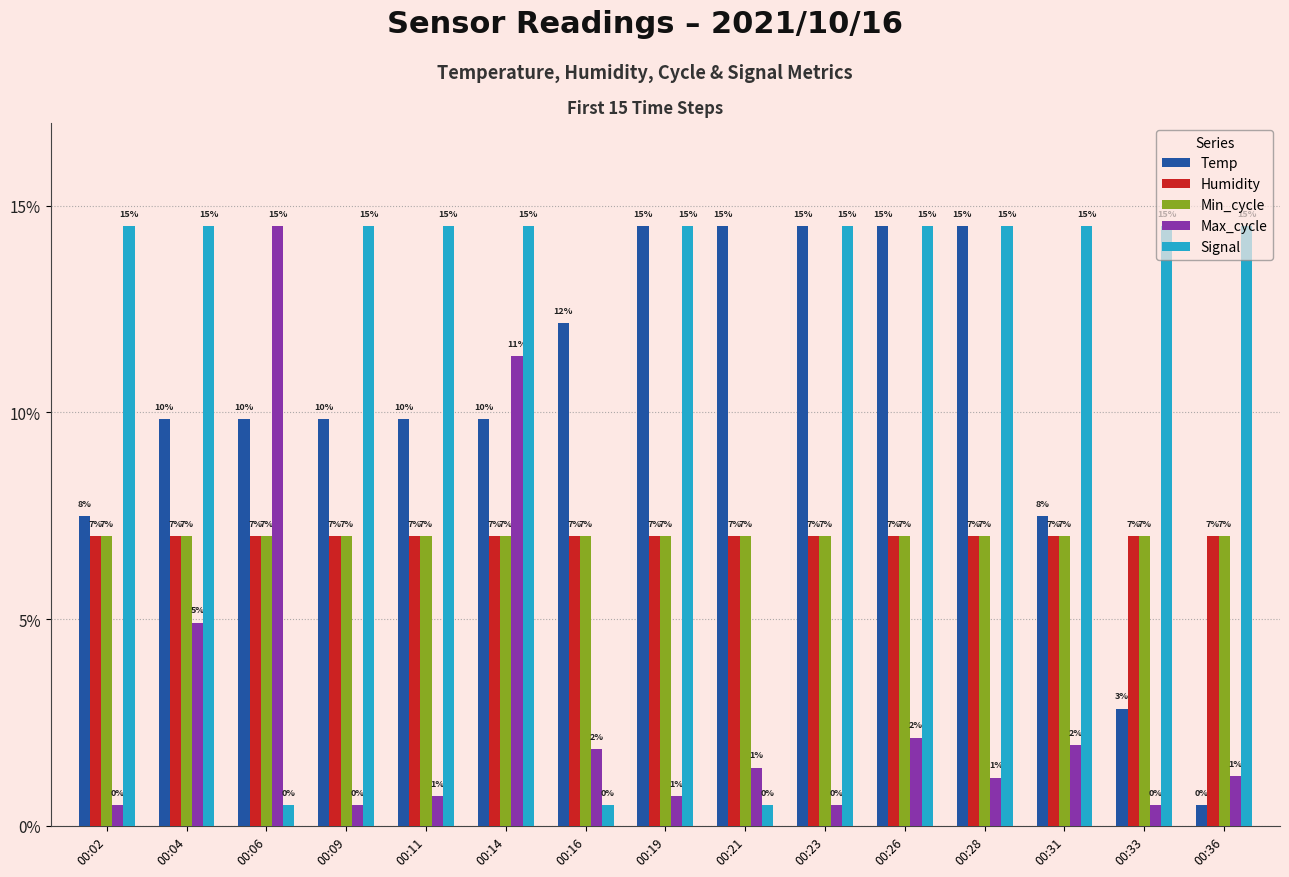

Are the bars grouped side by side (vs. stacked)?

Yes